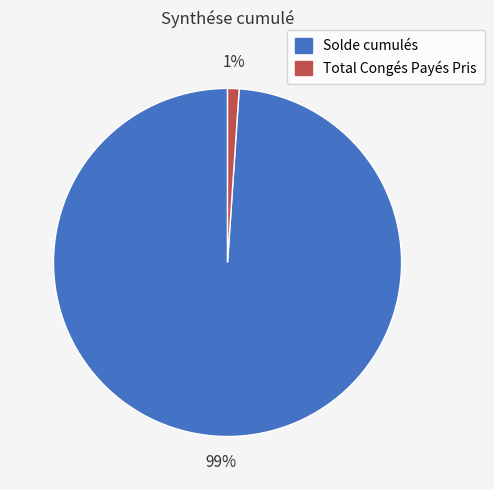

To the nearest percent, what is the average slice percentage?

50%